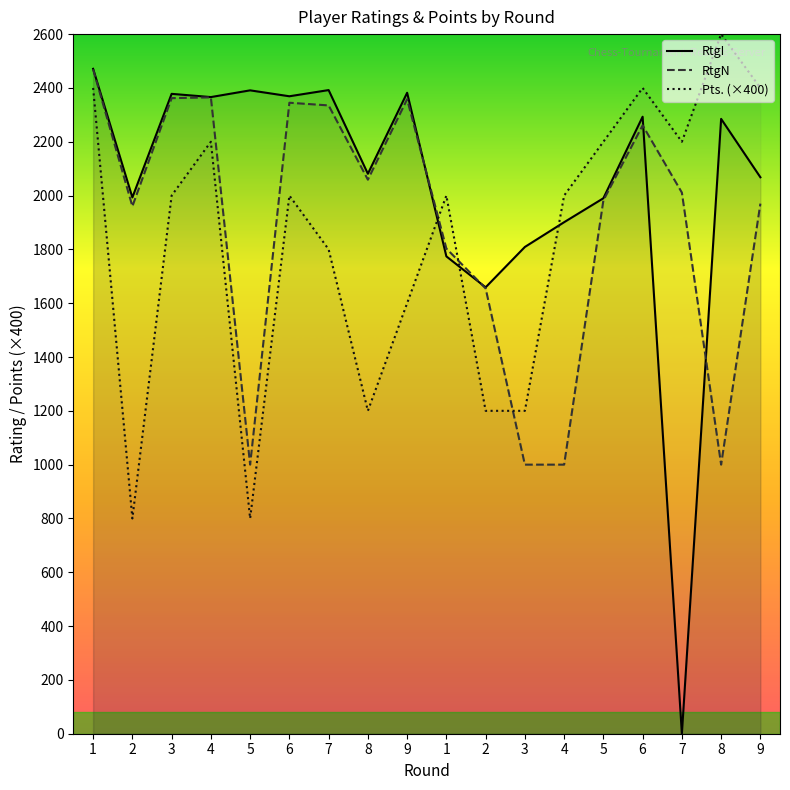

True or false: RtgN and RtgI intersect in this chart.

True